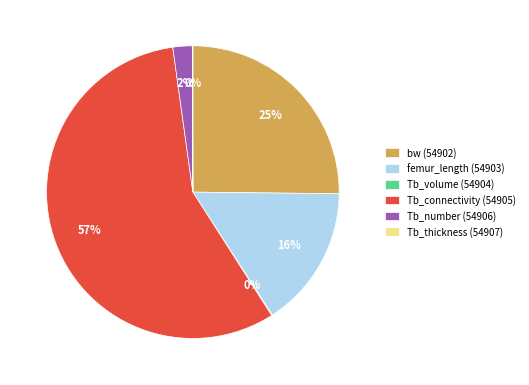

Which slice is the largest?

Tb_connectivity (54905)